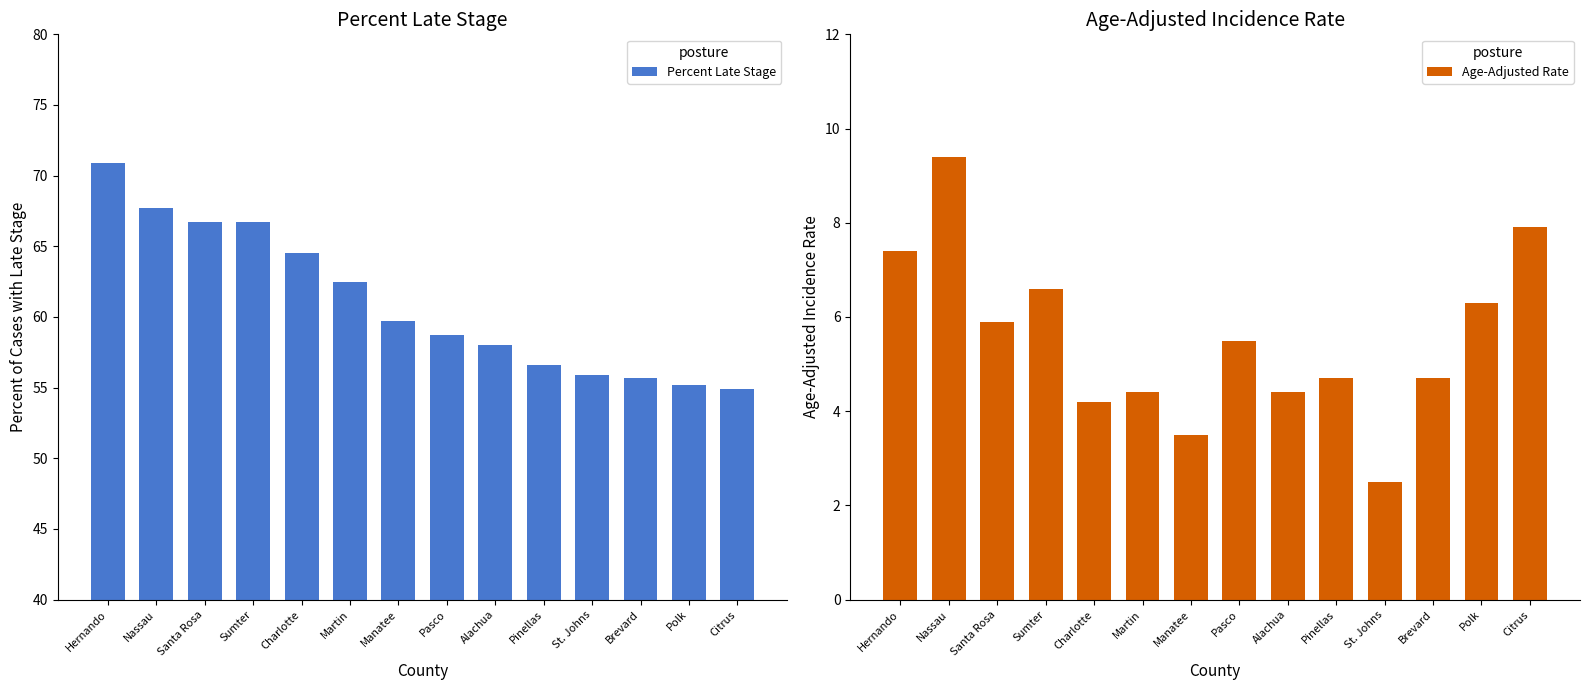

What is the lowest value of the Percent Late Stage series?

54.9